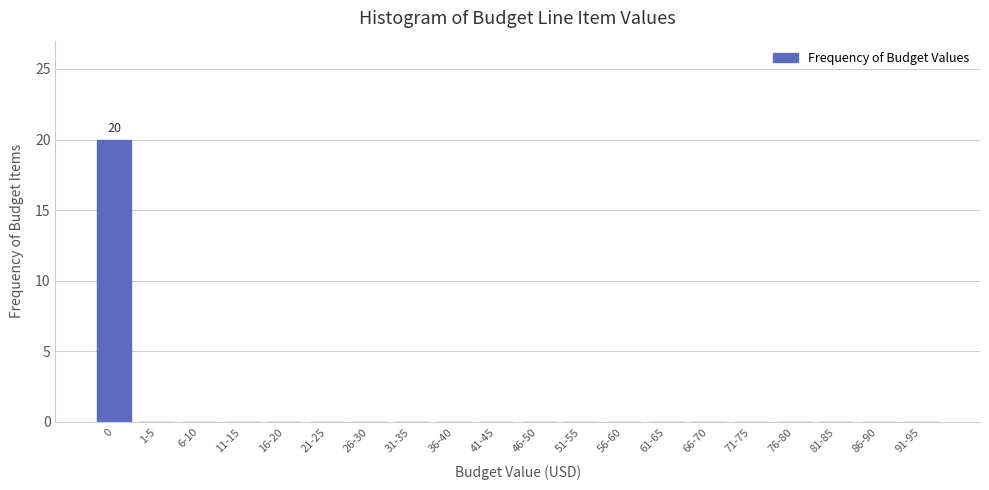

Reading right to left, transcribe all the data shown in this chart.

91-95=0	86-90=0	81-85=0	76-80=0	71-75=0	66-70=0	61-65=0	56-60=0	51-55=0	46-50=0	41-45=0	36-40=0	31-35=0	26-30=0	21-25=0	16-20=0	11-15=0	6-10=0	1-5=0	0=20